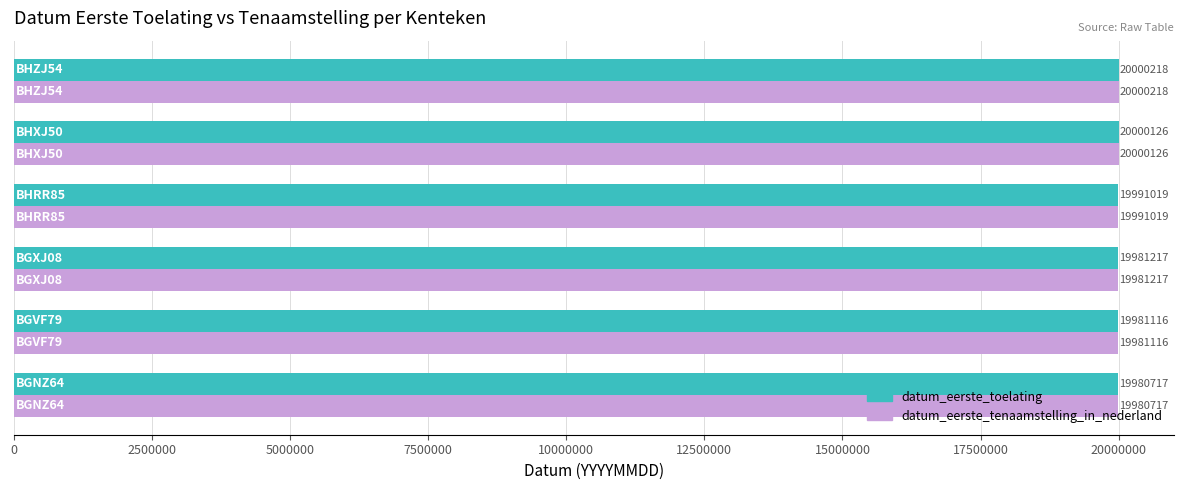

What is the sum of all datum_eerste_toelating values?

119934413